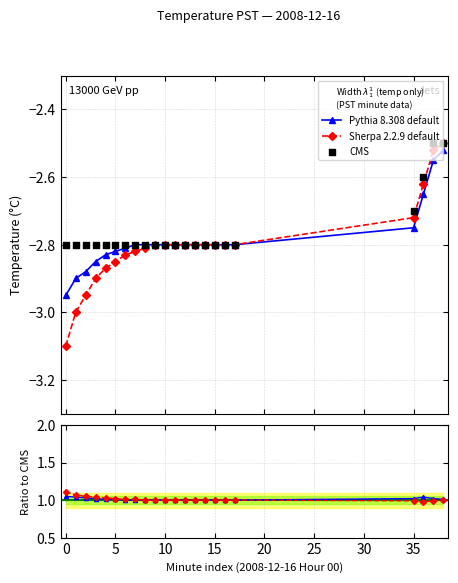

What is the value of the Sherpa 2.2.9 default point at the 1st from the left?

-3.1